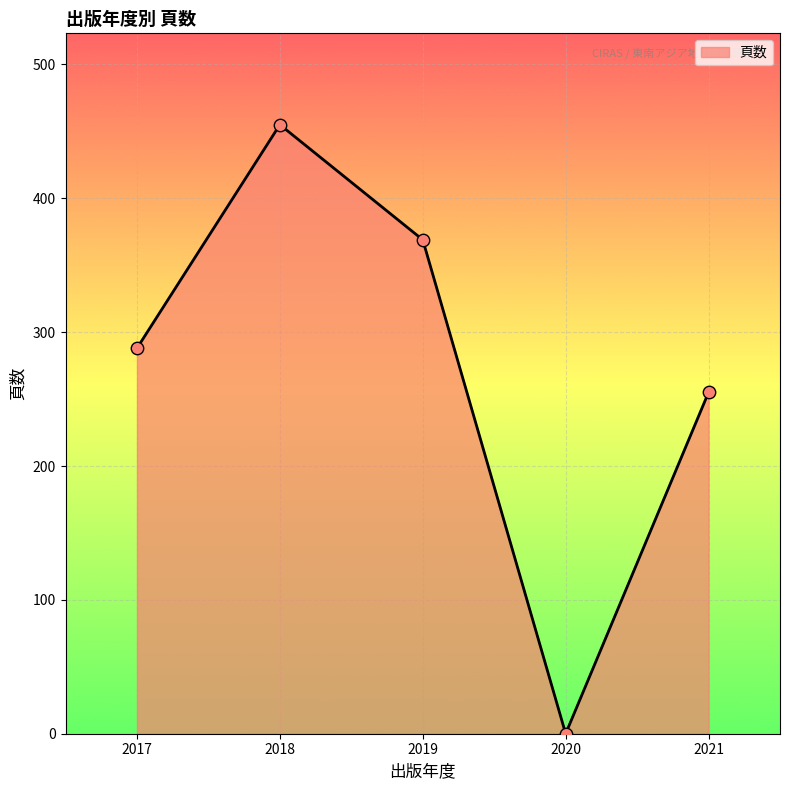

Which has a higher value, 2020 or 2021?

2021